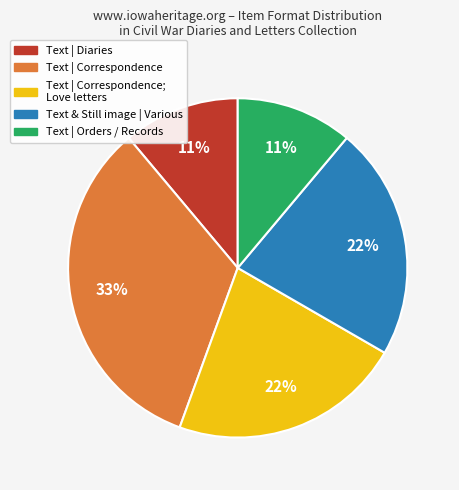

Is there a majority slice in this chart?

No